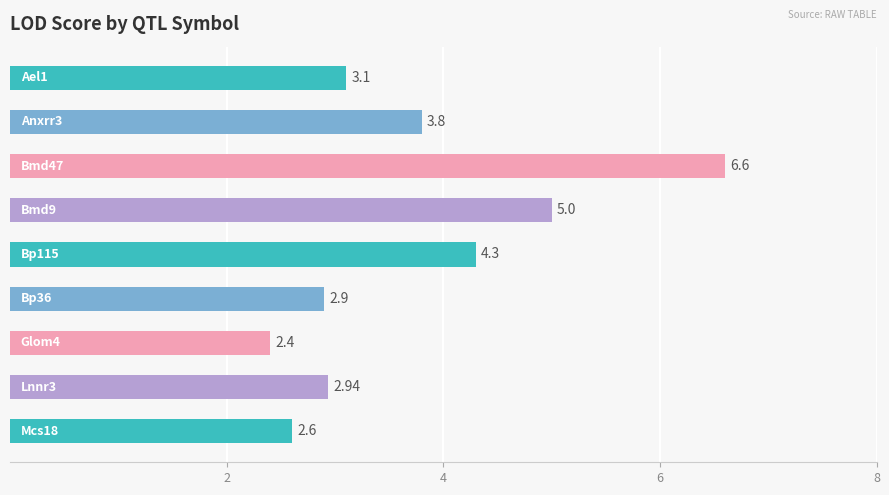

What is the difference between the maximum and second lowest values?

4.0